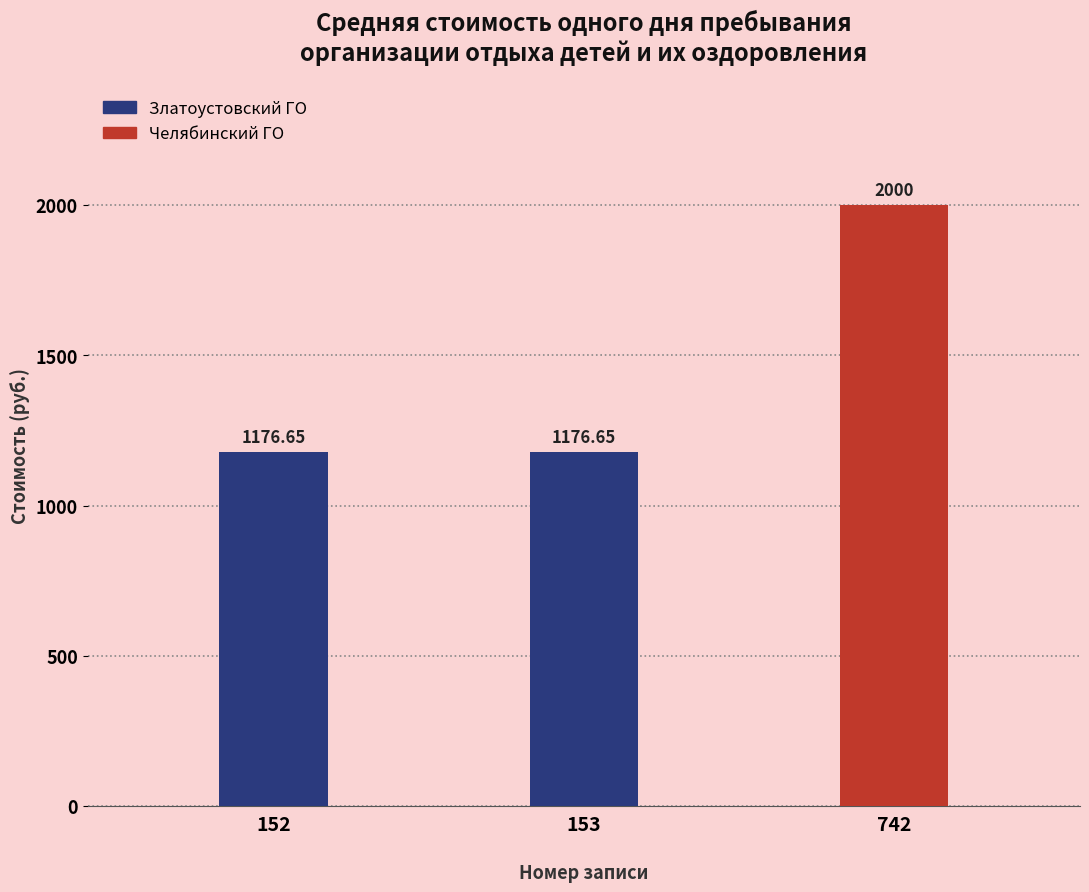

Rank the categories by value from lowest to highest.

152, 153, 742